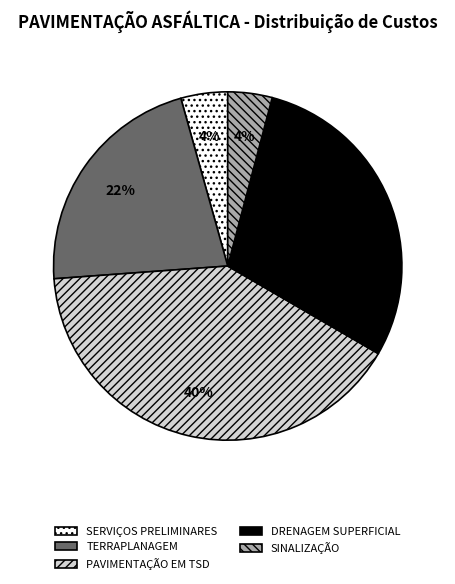

Approximately how many times larger is the value at PAVIMENTAÇÃO EM TSD compared to DRENAGEM SUPERFICIAL?

1.4